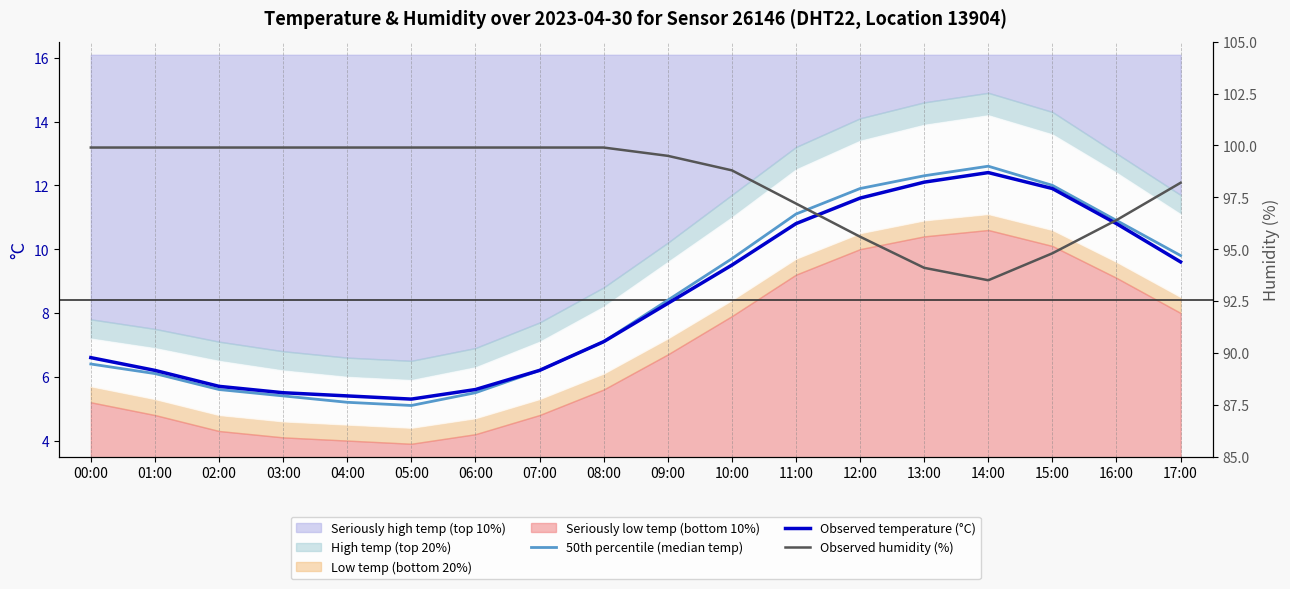

Which series changed the most between 10:00 and 15:00?

Observed humidity (%)